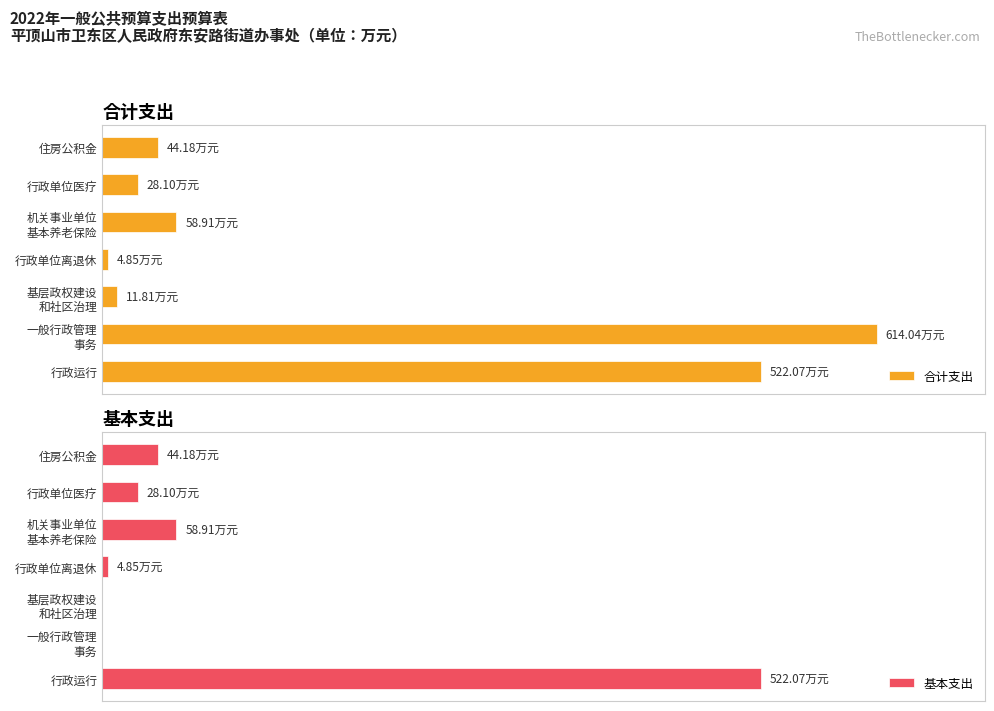

What is the difference between the 合计支出 values at 200 and 100?

602.2